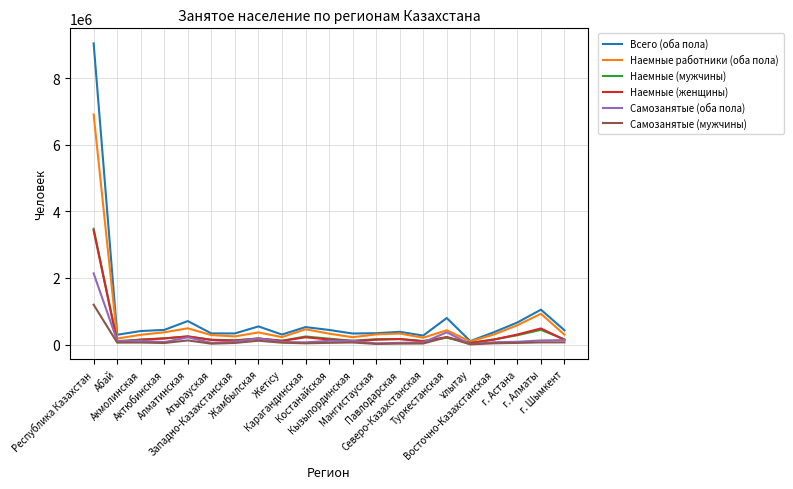

What is the difference between the maximum and minimum values in the Всего (оба пола) series?

8939825